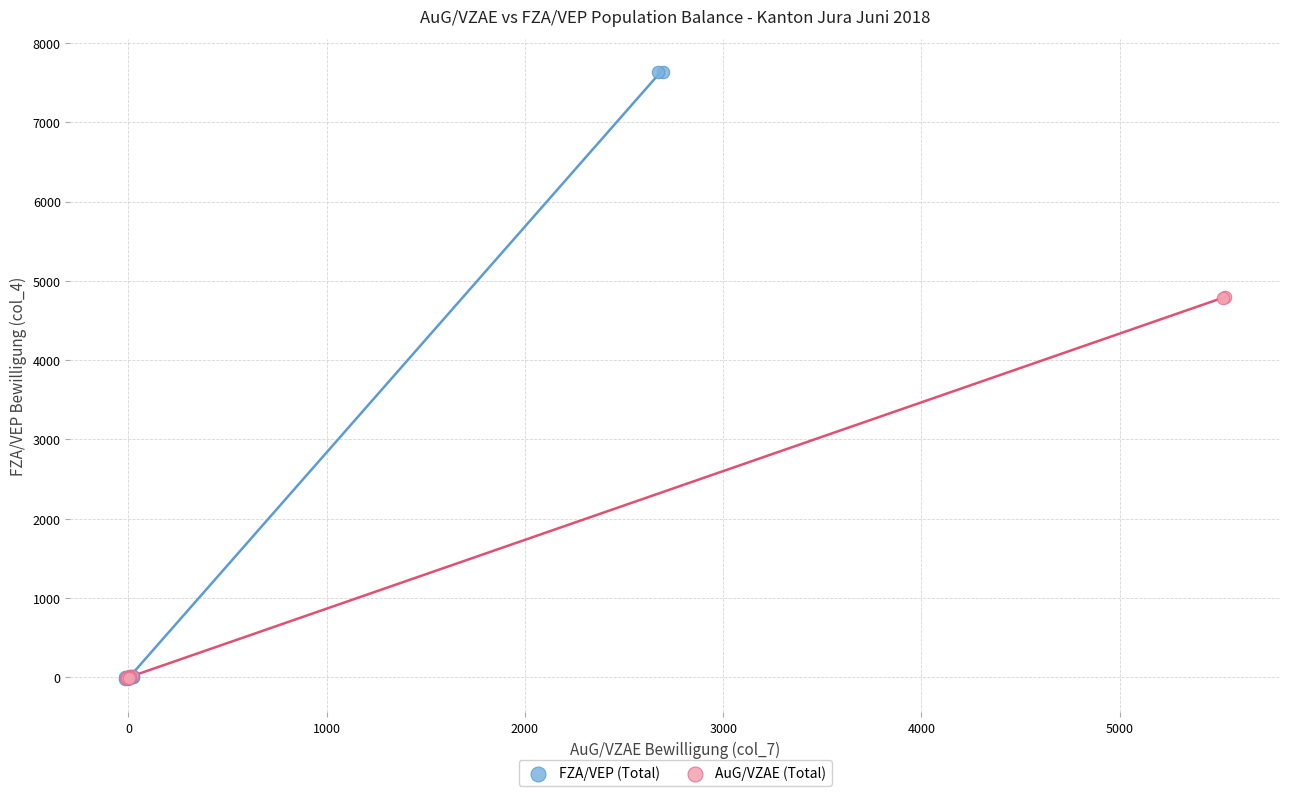

What are all the series names shown in the legend?

FZA/VEP (Total), AuG/VZAE (Total)